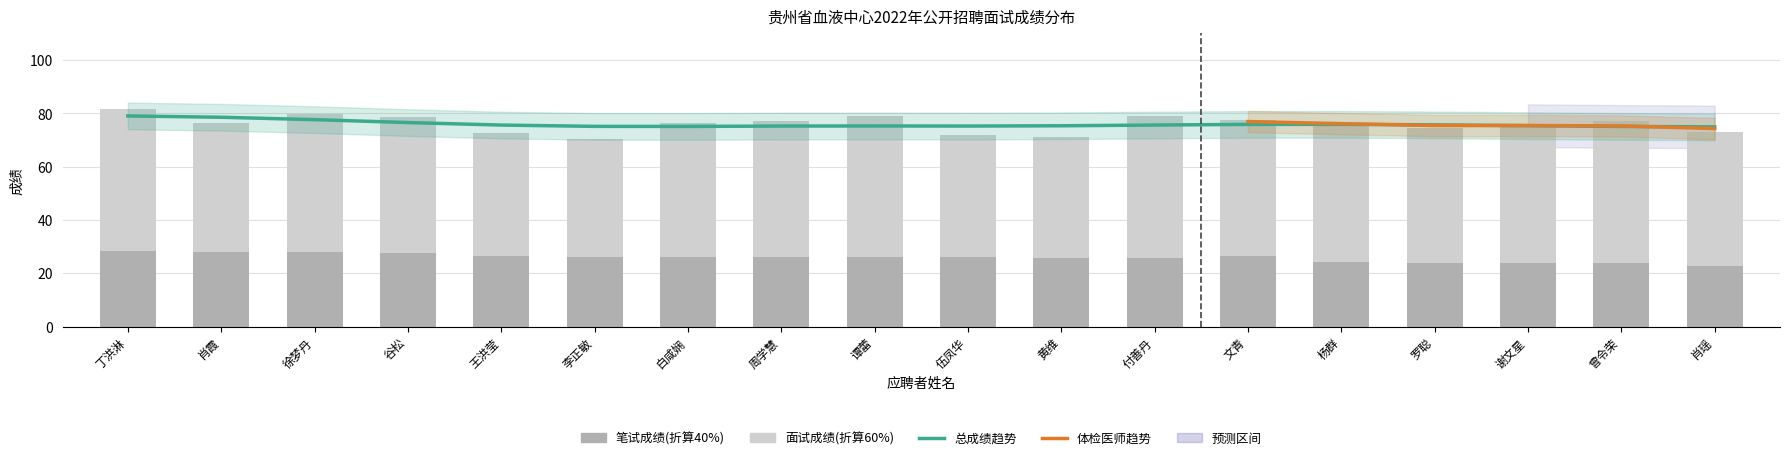

The 笔试成绩(折算40%) series shows 28.4 at 丁洪淋. True or false?

True